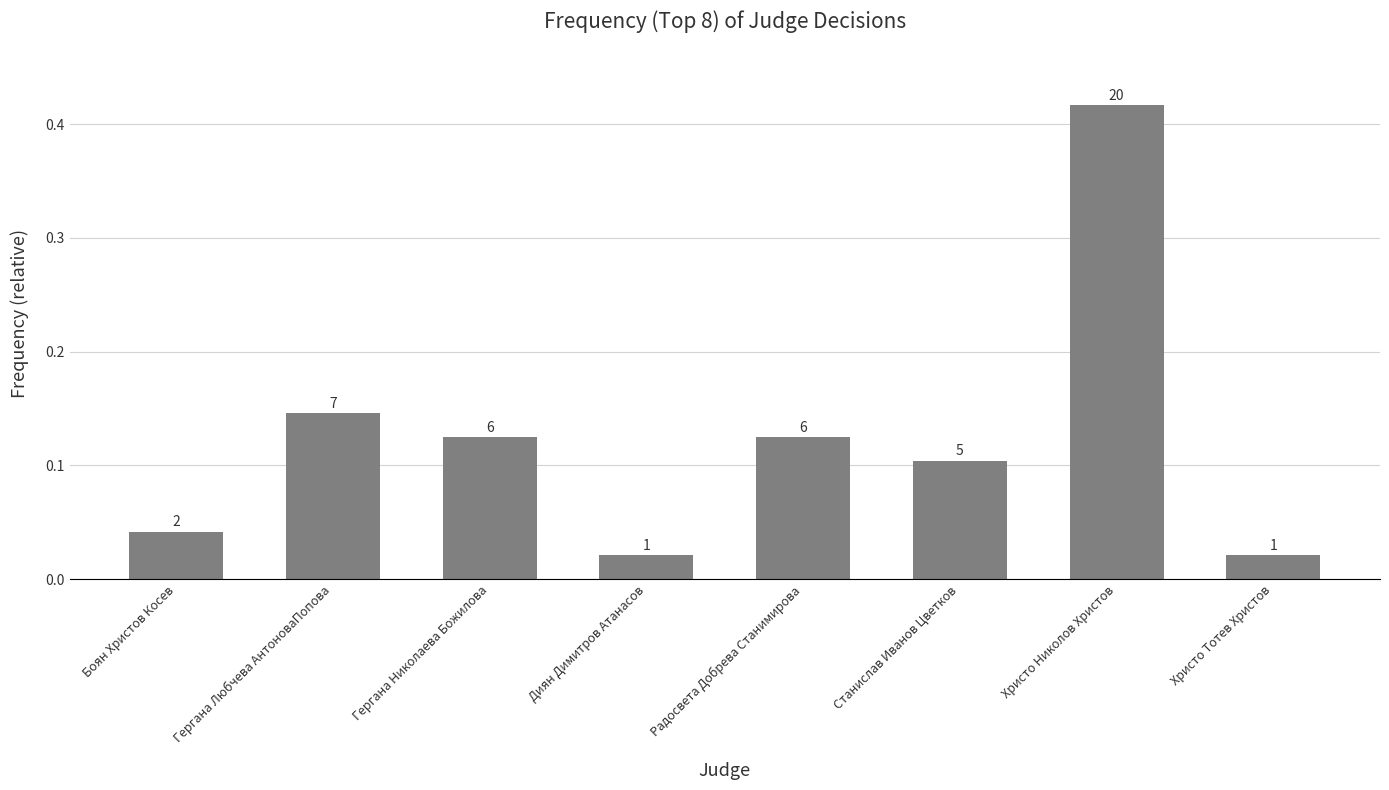

True or false: the data shows 0.0 at Христо Тотев Христов.

True